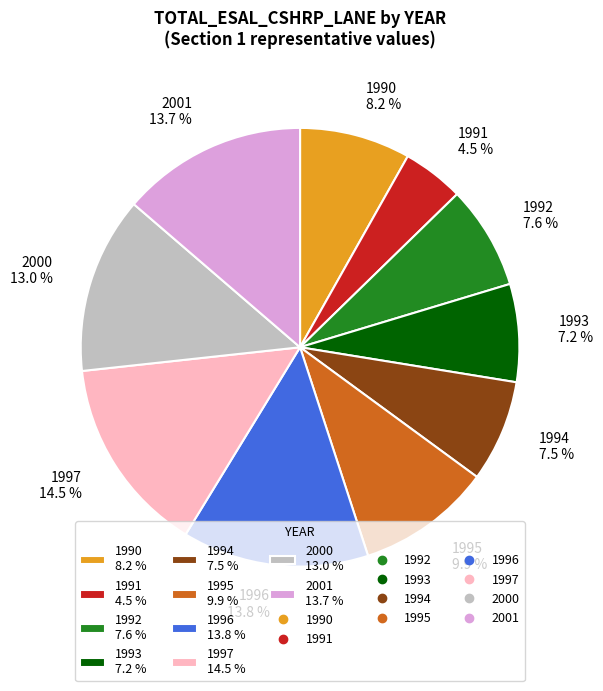

Is it true that 1992 is 8% of the pie?

True